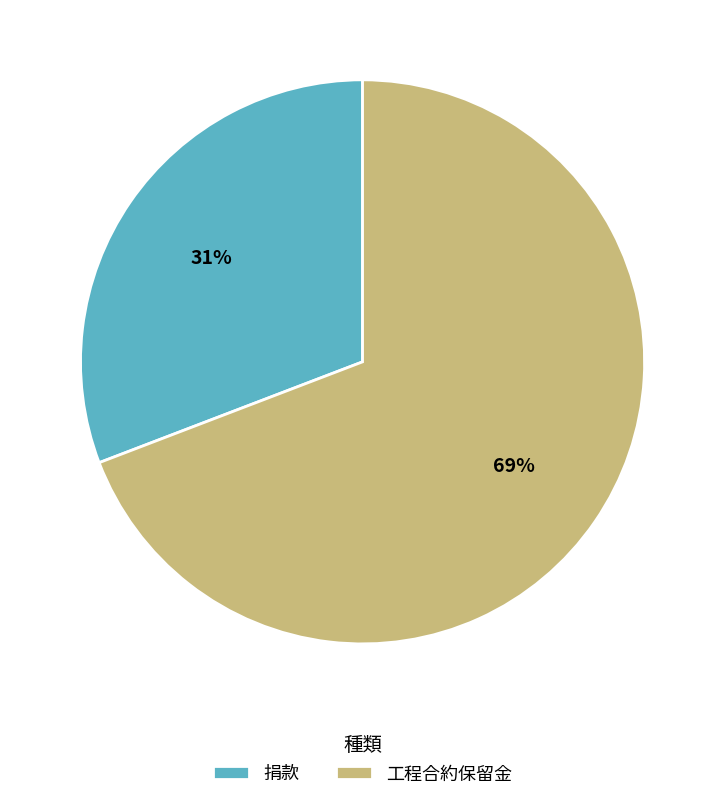

To the nearest percent, what is the average slice percentage?

50%